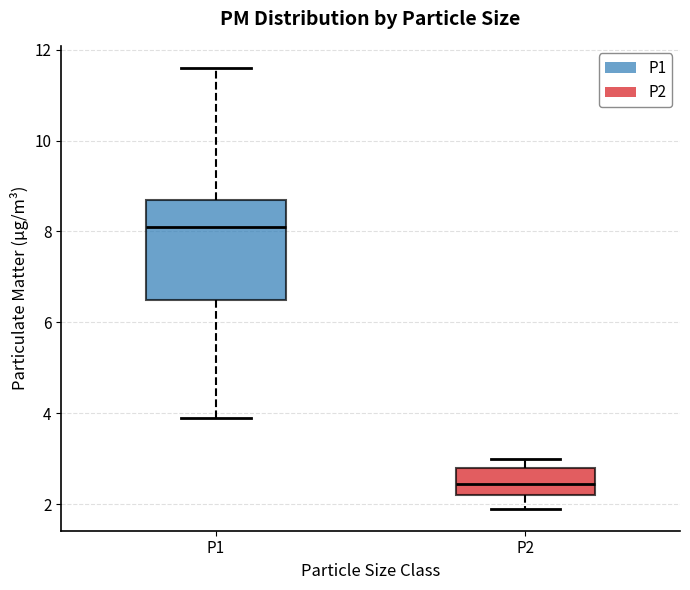

Where is the lower edge of the box for P2 on the y-axis? The values are not printed on the chart, so give them approximately, as read against the axis.

2.2